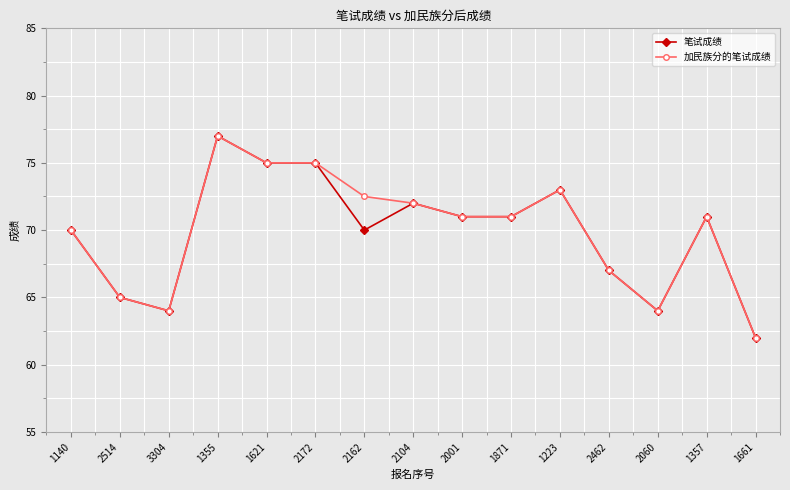

What is the minimum value shown in the chart?

62.0